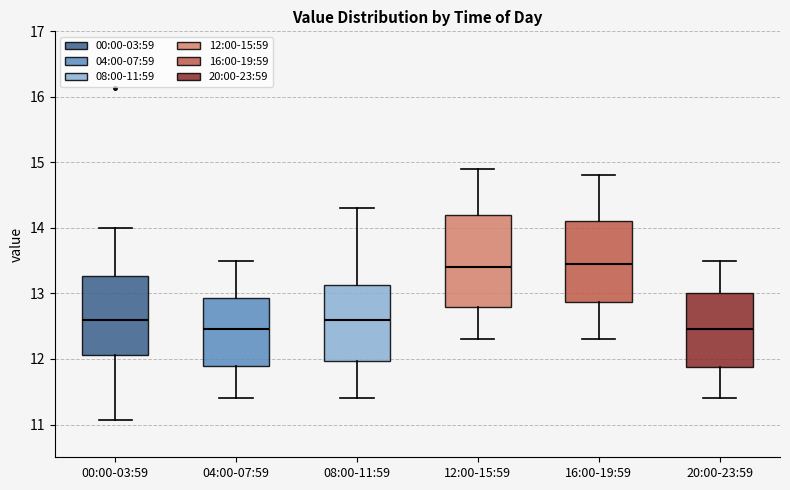

Reading left to right, read every box against the y-axis: the position of its median line, the range the box covers, and the ends of its whiskers. The values are not printed on the chart, so give them approximately, as read against the axis.

00:00-03:59: median 12.6, box 12.1 to 13.3, whiskers 11.1 to 14.0
04:00-07:59: median 12.5, box 11.9 to 12.9, whiskers 11.4 to 13.5
08:00-11:59: median 12.6, box 12.0 to 13.1, whiskers 11.4 to 14.3
12:00-15:59: median 13.4, box 12.8 to 14.2, whiskers 12.3 to 14.9
16:00-19:59: median 13.5, box 12.9 to 14.1, whiskers 12.3 to 14.8
20:00-23:59: median 12.5, box 11.9 to 13.0, whiskers 11.4 to 13.5